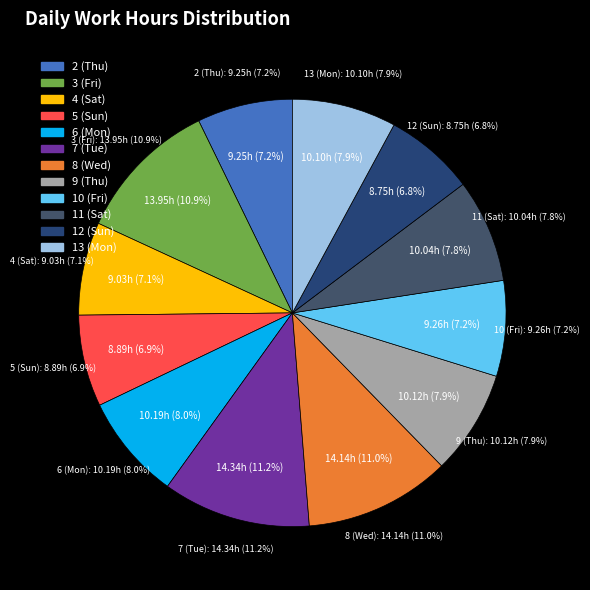

Is it true that 8 (Wed) is 26% of the pie?

False